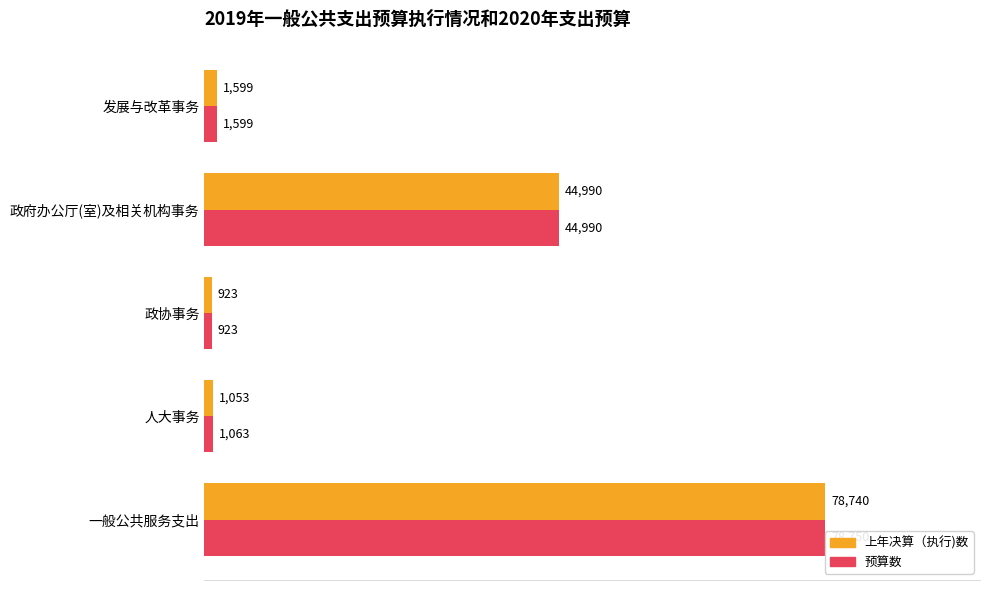

True or false: 上年决算（执行)数 has a value of 2571 at 发展与改革事务.

False